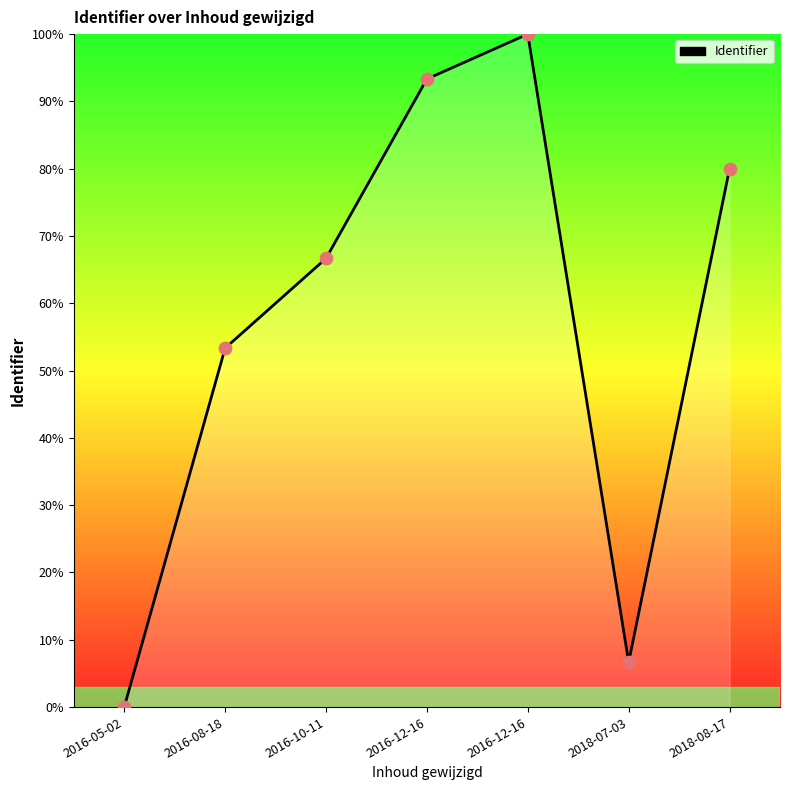

Between 2018-07-03 and 2016-10-11, which is larger?

2016-10-11